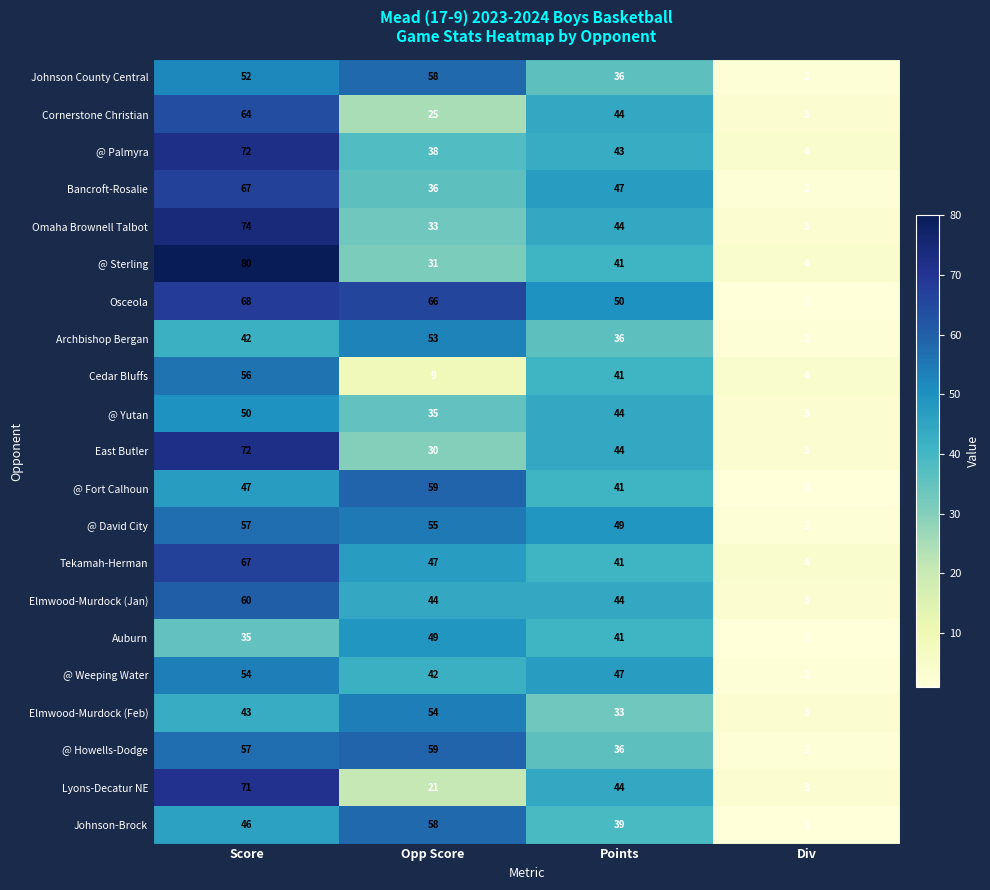

Between Opp Score and Points, which series saw the biggest shift?

Cedar Bluffs